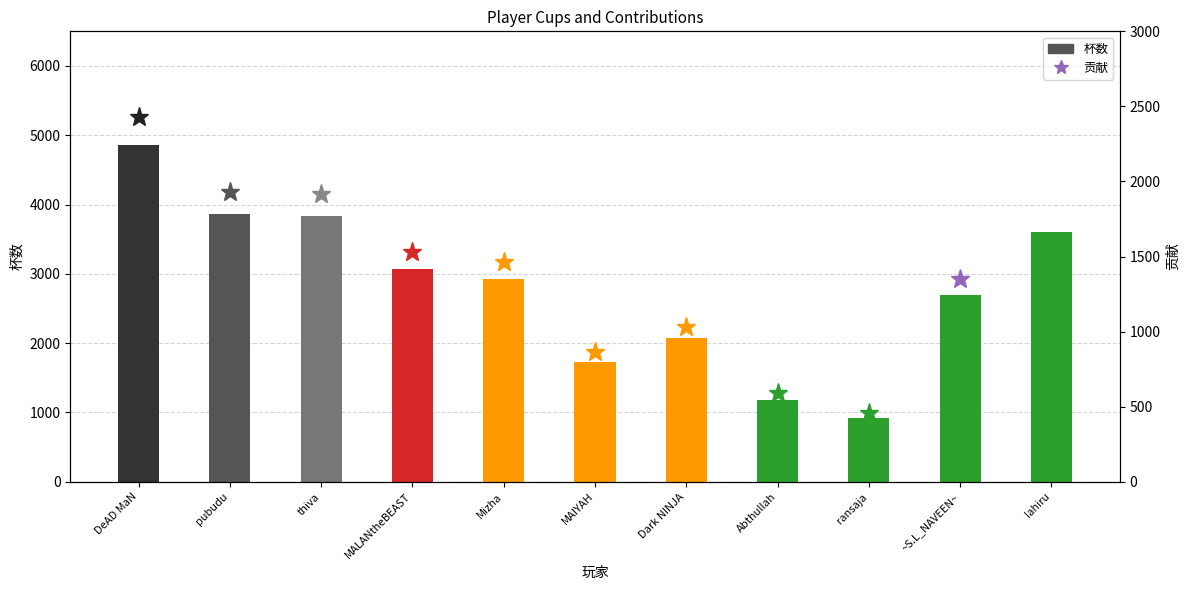

True or false: the data shows 2929 at Mizha.

True